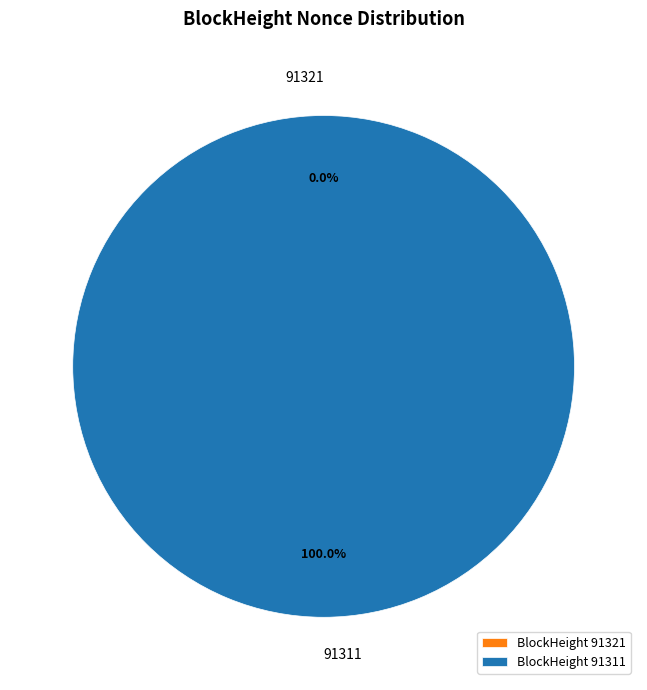

Which slice is the smallest?

91321